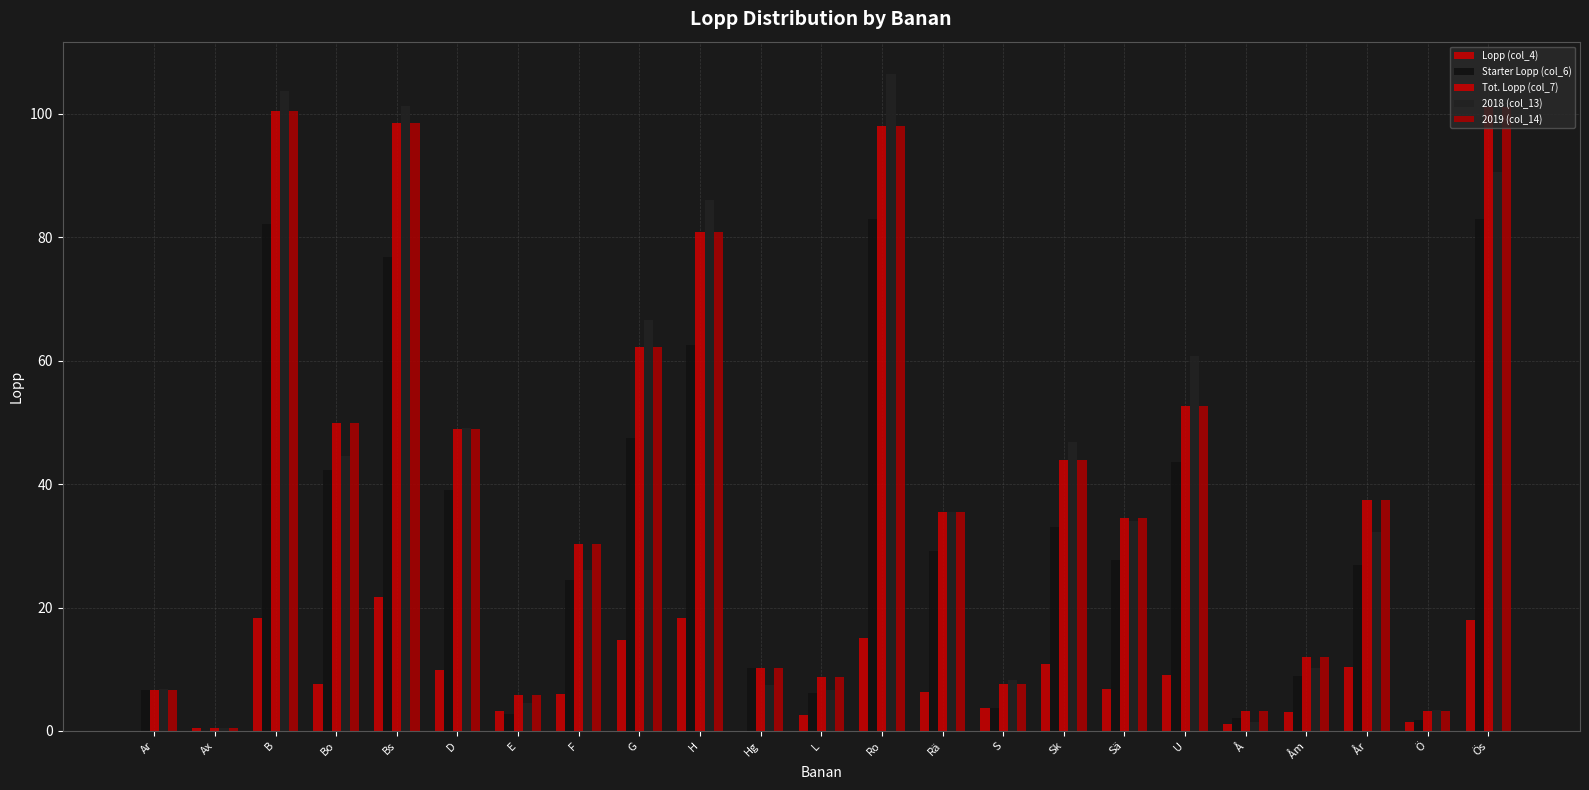

Reading left to right, list all the values displayed in this chart.

Lopp (col_4): Ar=0.0	Ax=0.5	B=18.3	Bo=7.7	Bs=21.7	D=10.0	E=3.2	F=5.9	G=14.7	H=18.3	Hg=0.1	L=2.5	Ro=15.0	Rä=6.2	S=3.8	Sk=10.9	Sä=6.8	U=9.1	Å=1.1	Åm=3.1	År=10.4	Ö=1.5	Ös=18.0
Starter Lopp (col_6): Ar=6.6	Ax=0.0	B=82.1	Bo=42.2	Bs=76.9	D=39.0	E=2.7	F=24.4	G=47.5	H=62.6	Hg=10.2	L=6.2	Ro=83.0	Rä=29.2	S=3.8	Sk=33.1	Sä=27.7	U=43.7	Å=2.1	Åm=8.9	År=27.0	Ö=1.8	Ös=83.0
Tot. Lopp (col_7): Ar=6.6	Ax=0.5	B=100.4	Bo=49.9	Bs=98.5	D=49.0	E=5.9	F=30.4	G=62.2	H=80.8	Hg=10.3	L=8.8	Ro=98.0	Rä=35.5	S=7.5	Sk=44.0	Sä=34.5	U=52.7	Å=3.2	Åm=12.0	År=37.4	Ö=3.3	Ös=101.1
2018 (col_13): Ar=6.8	Ax=0.4	B=103.8	Bo=44.5	Bs=101.3	D=49.1	E=4.5	F=26.2	G=66.7	H=86.1	Hg=7.4	L=6.6	Ro=106.4	Rä=35.6	S=8.3	Sk=46.8	Sä=34.0	U=60.8	Å=1.5	Åm=10.2	År=32.3	Ö=3.4	Ös=90.6
2019 (col_14): Ar=6.6	Ax=0.5	B=100.4	Bo=49.9	Bs=98.5	D=49.0	E=5.9	F=30.4	G=62.2	H=80.8	Hg=10.3	L=8.8	Ro=98.0	Rä=35.5	S=7.5	Sk=44.0	Sä=34.5	U=52.7	Å=3.2	Åm=12.0	År=37.4	Ö=3.3	Ös=101.1